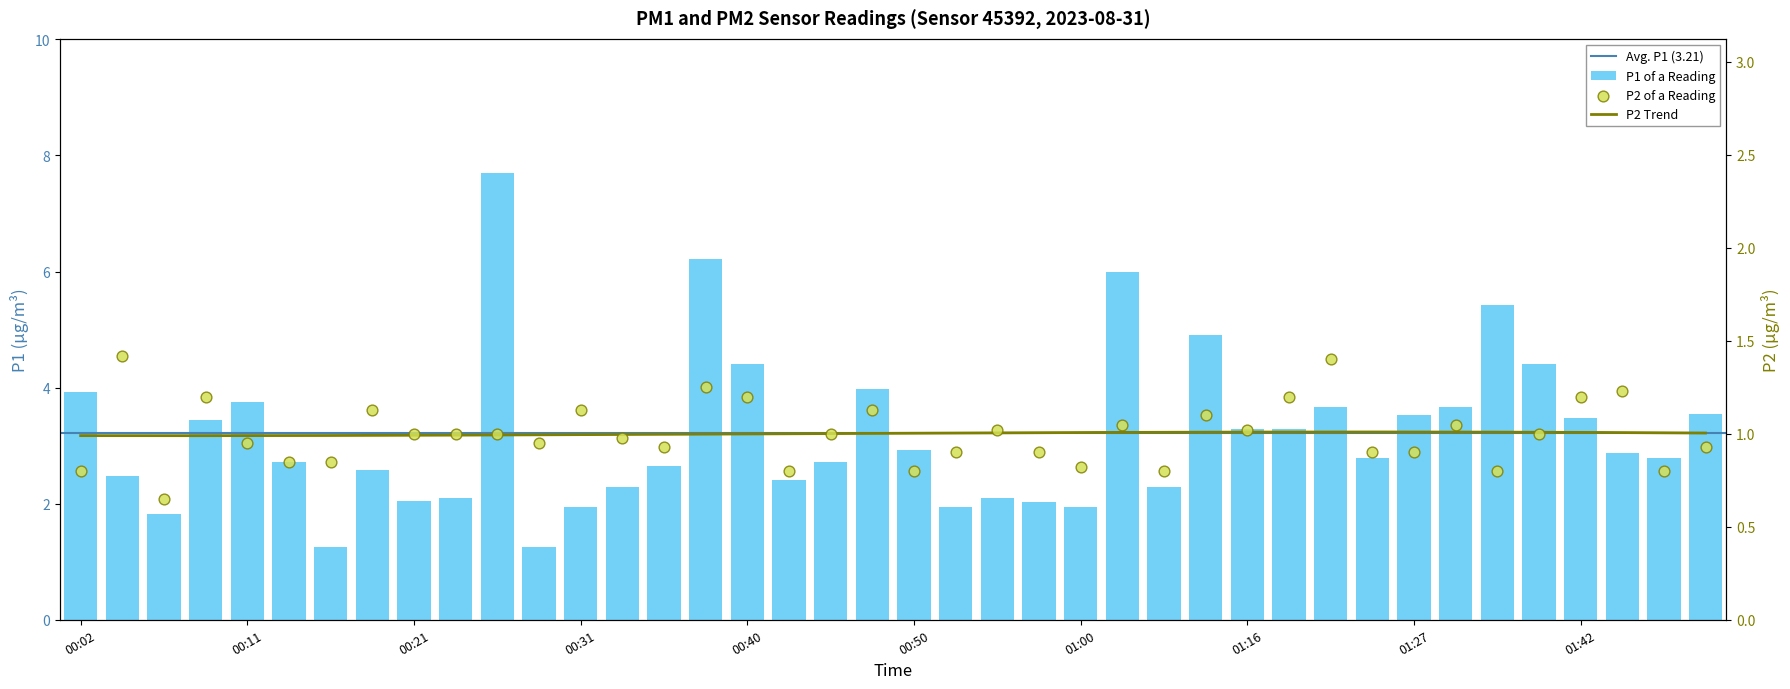

Which series has the largest total across all categories?

P1